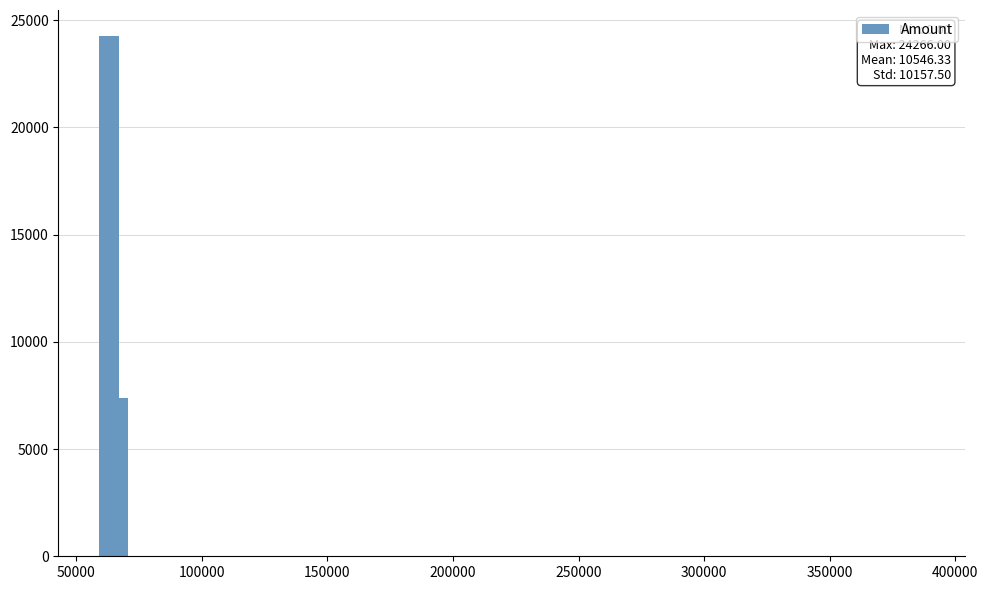

What is the sum of all values?

31639